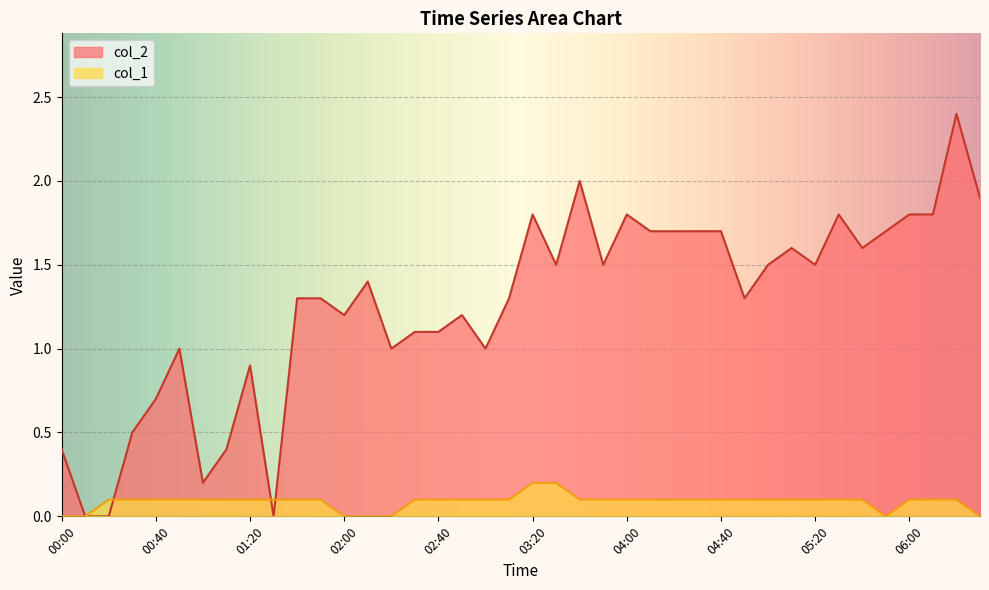

Reading right to left, extract all data points from this chart.

col_2: 1.9	2.4	1.8	1.8	1.7	1.6	1.8	1.5	1.6	1.5	1.3	1.7	1.7	1.7	1.7	1.8	1.5	2.0	1.5	1.8	1.3	1.0	1.2	1.1	1.1	1.0	1.4	1.2	1.3	1.3	0.0	0.9	0.4	0.2	1.0	0.7	0.5	0.0	0.0	0.4
col_1: 0.0	0.1	0.1	0.1	0.0	0.1	0.1	0.1	0.1	0.1	0.1	0.1	0.1	0.1	0.1	0.1	0.1	0.1	0.2	0.2	0.1	0.1	0.1	0.1	0.1	0.0	0.0	0.0	0.1	0.1	0.1	0.1	0.1	0.1	0.1	0.1	0.1	0.1	0.0	0.0